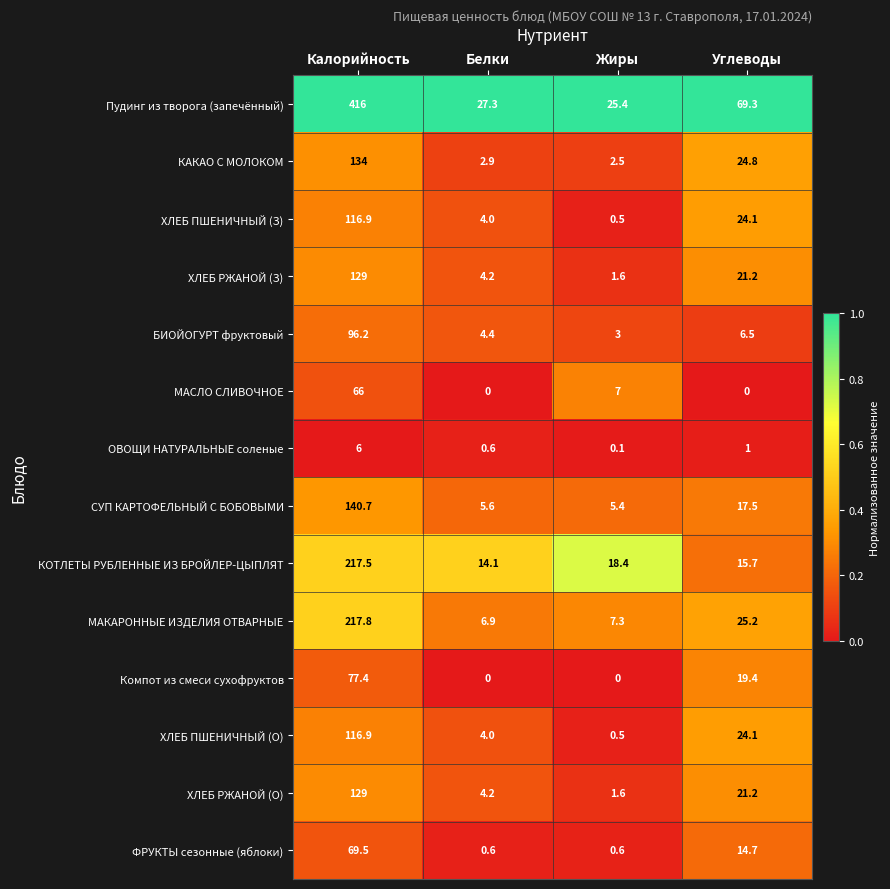

Which series has the widest spread of values?

Пудинг из творога (запечённый)